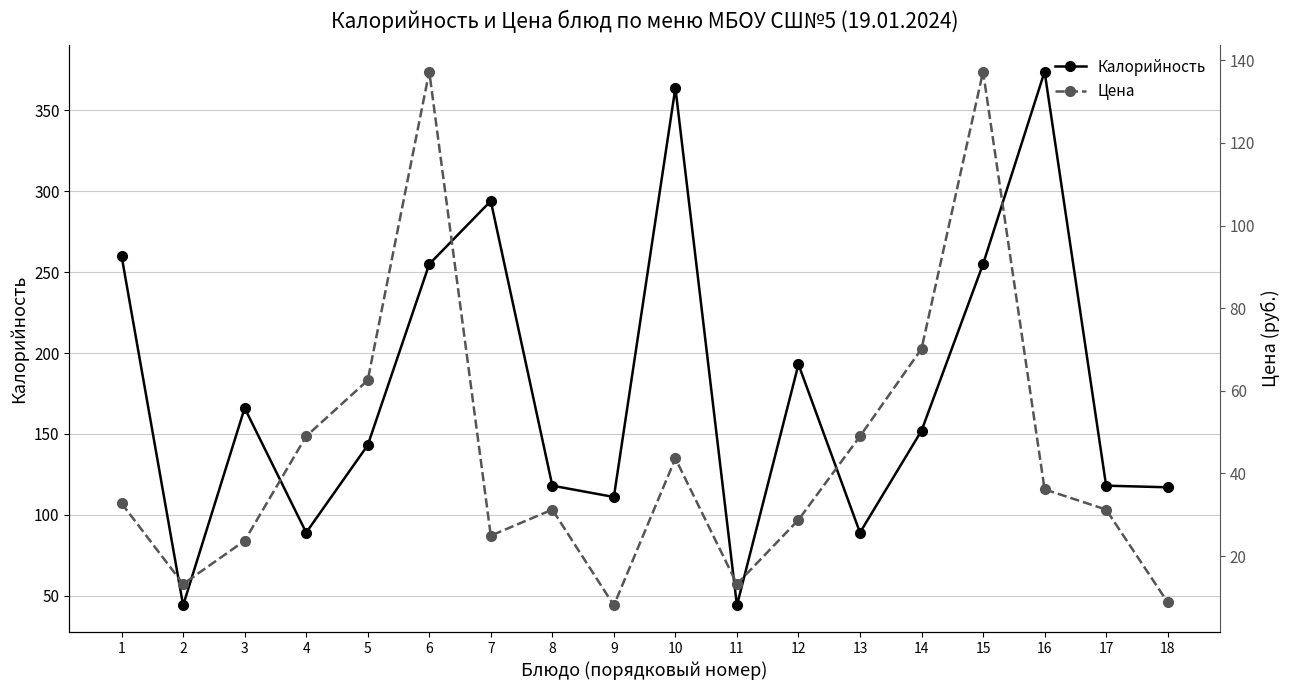

Which category has the lowest value across all series?

9